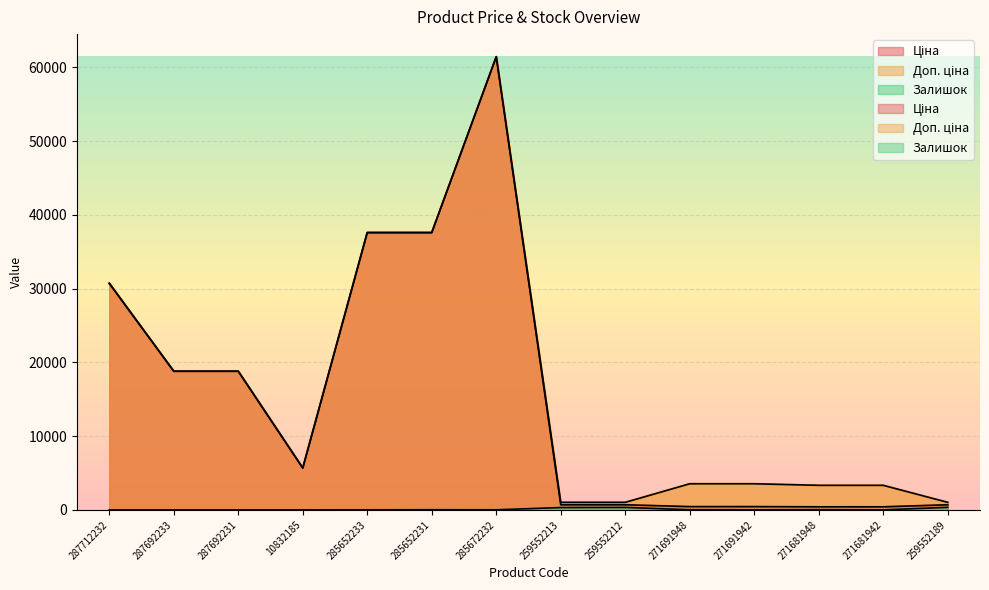

True or false: Доп. ціна has a value of 9591.2 at 287712232.

False